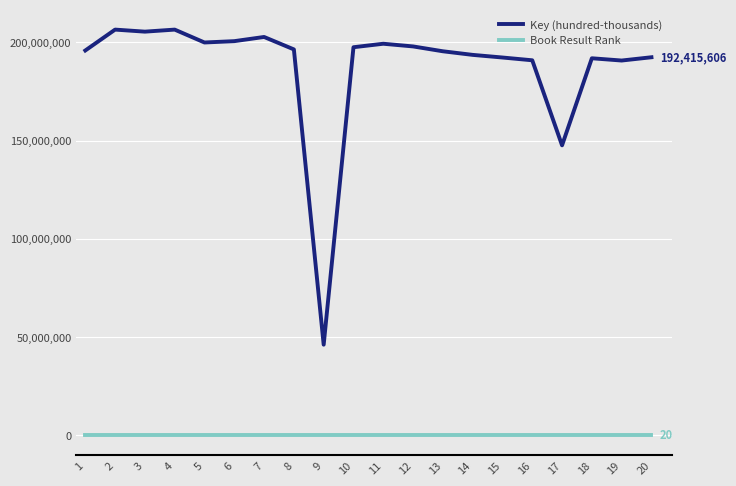

True or false: Book Result Rank and Key (hundred-thousands) cross at least once.

False